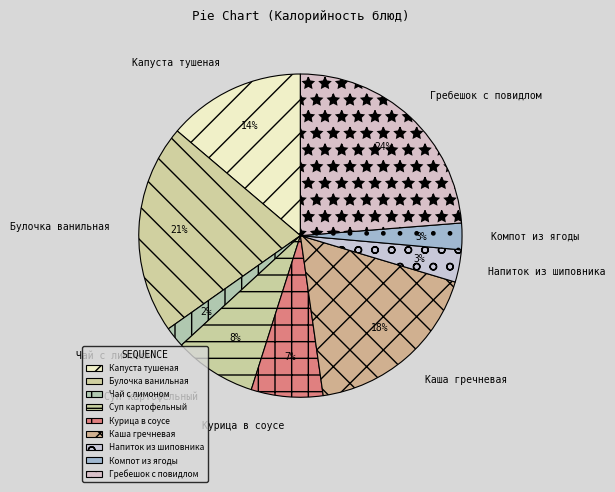

Combined, do Гребешок с повидлом and Напиток из шиповника account for over 50%?

No